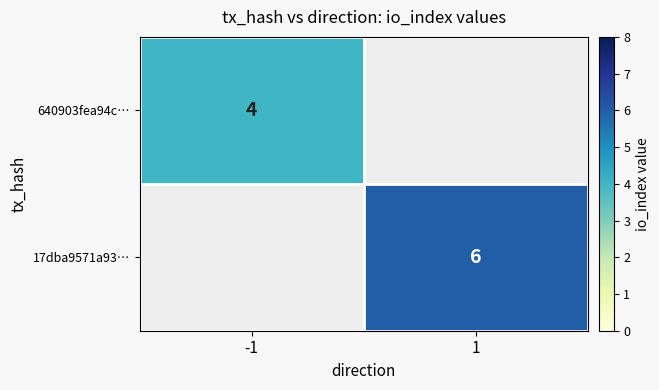

The 640903fea94c… series shows 4 at -1. True or false?

True